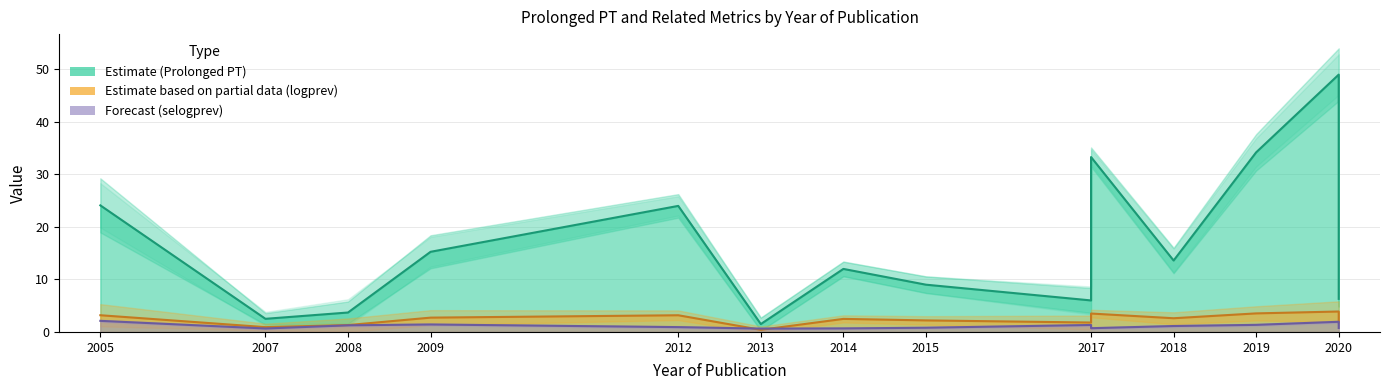

True or false: selogprev and Prolonged PT intersect in this chart.

False